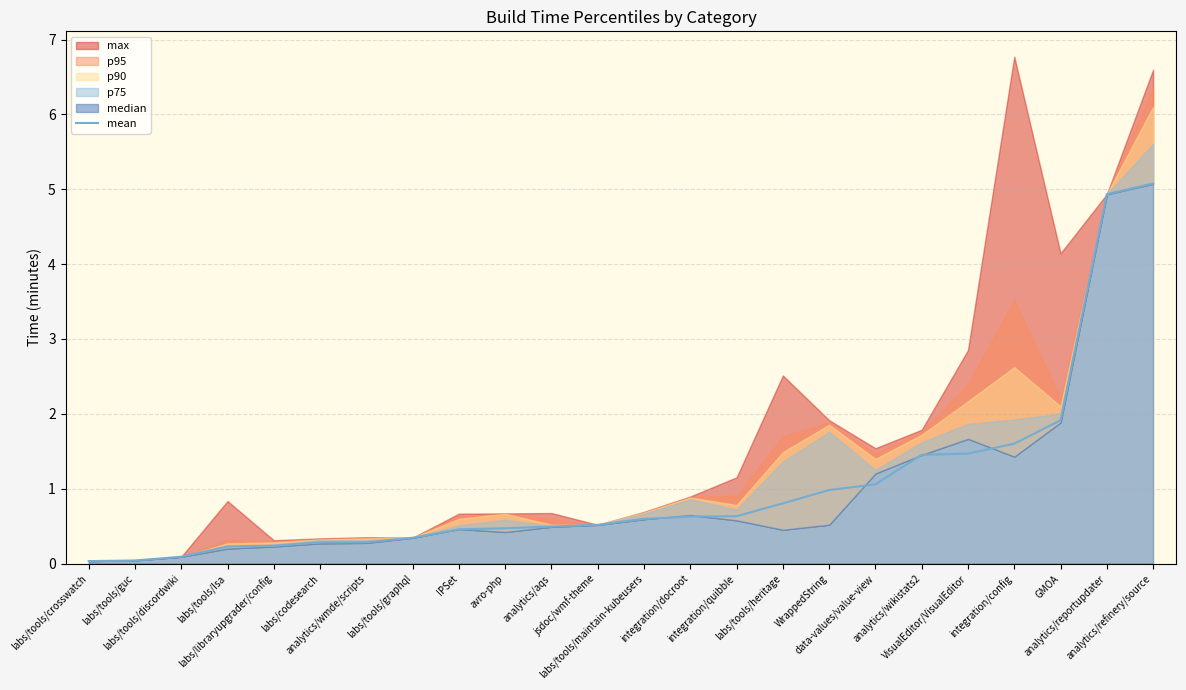

At which category does the chart reach its minimum across all series?

labs/tools/crosswatch